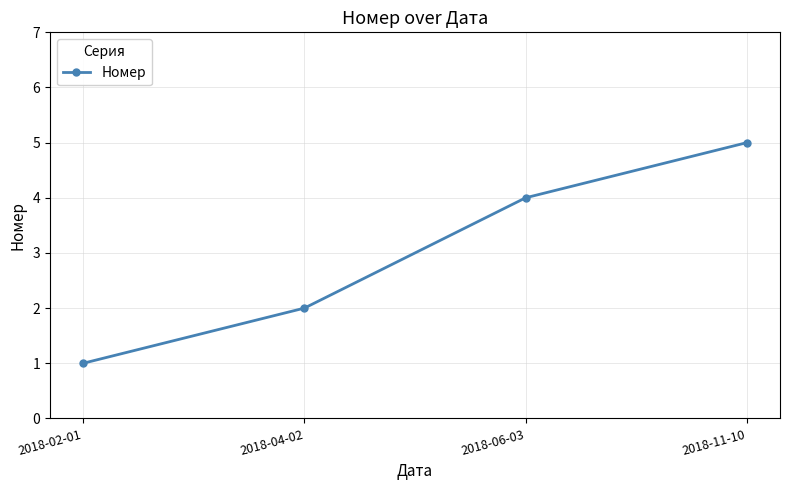

What is the label of the 4th point from the left?

2018-11-10